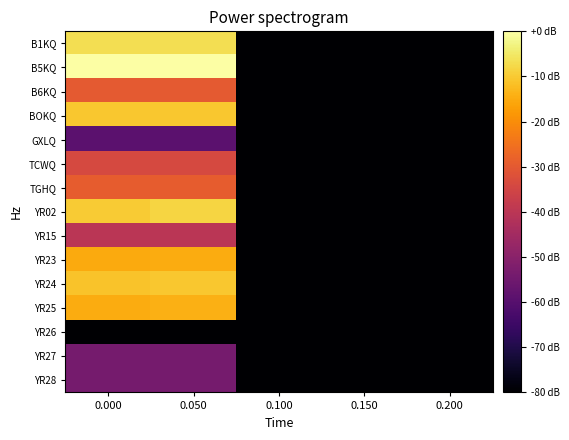

Count the number of data series in this chart.

15